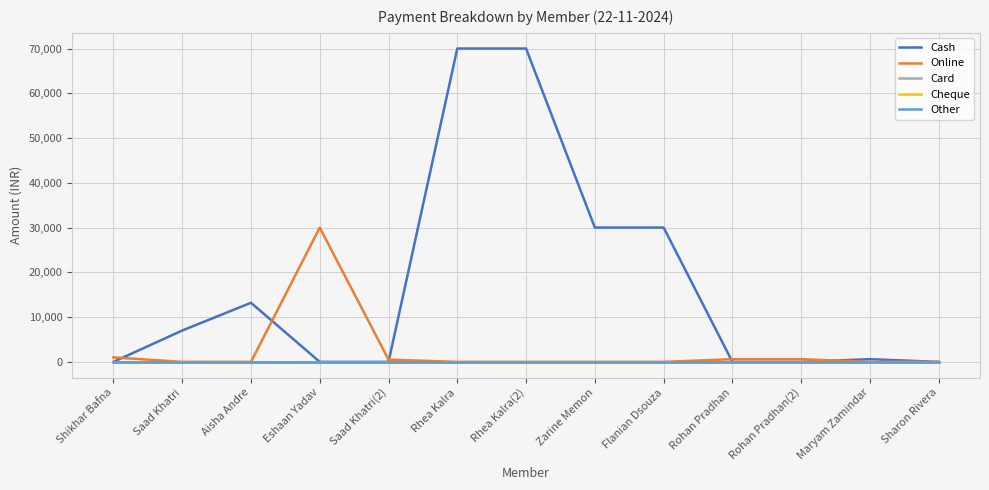

Which series has the largest range (max minus min)?

Cash